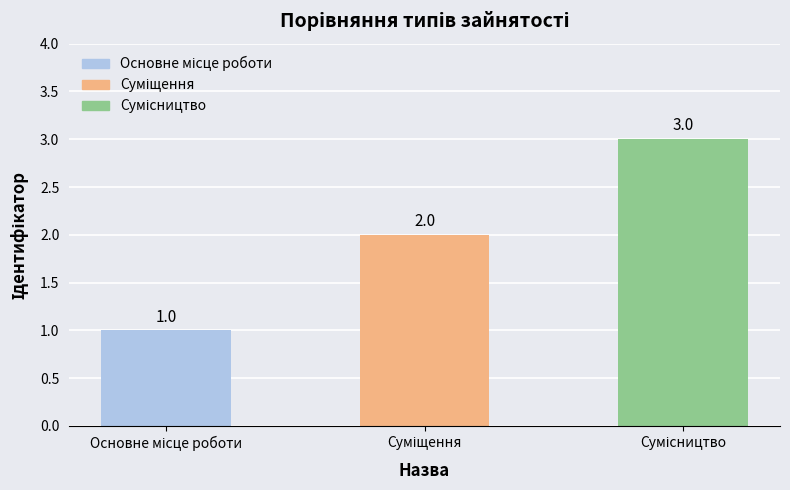

Count the values in the range 1 to 3.

3